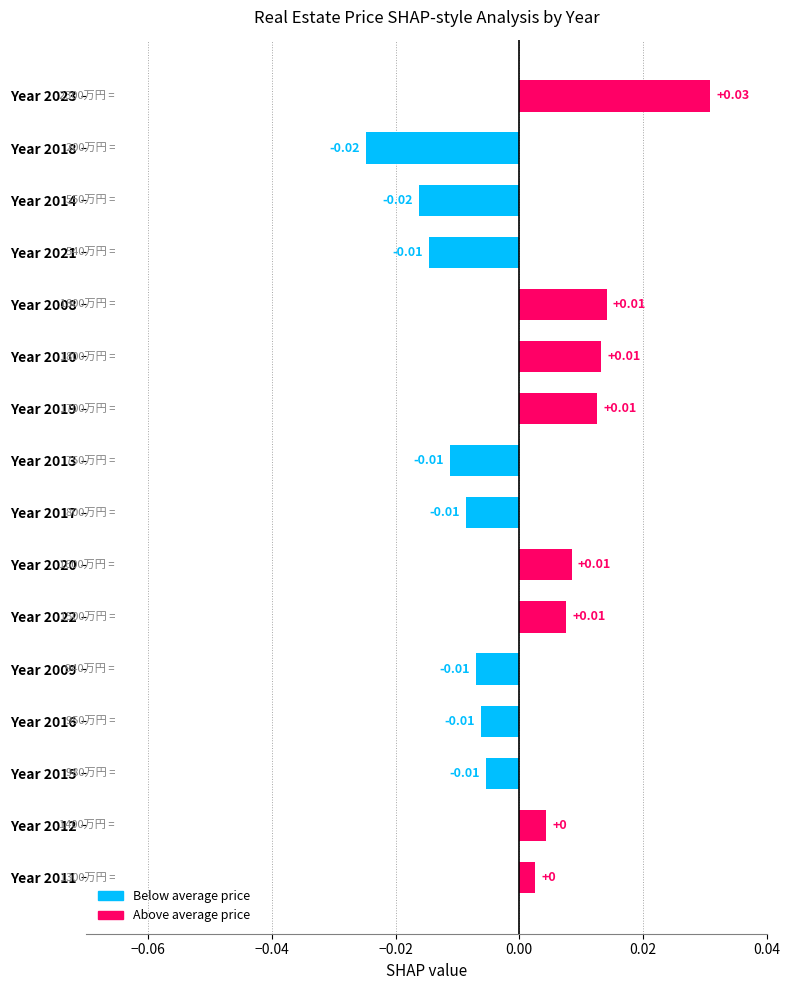

Which has a higher value, Year 2009 or Year 2020?

Year 2020